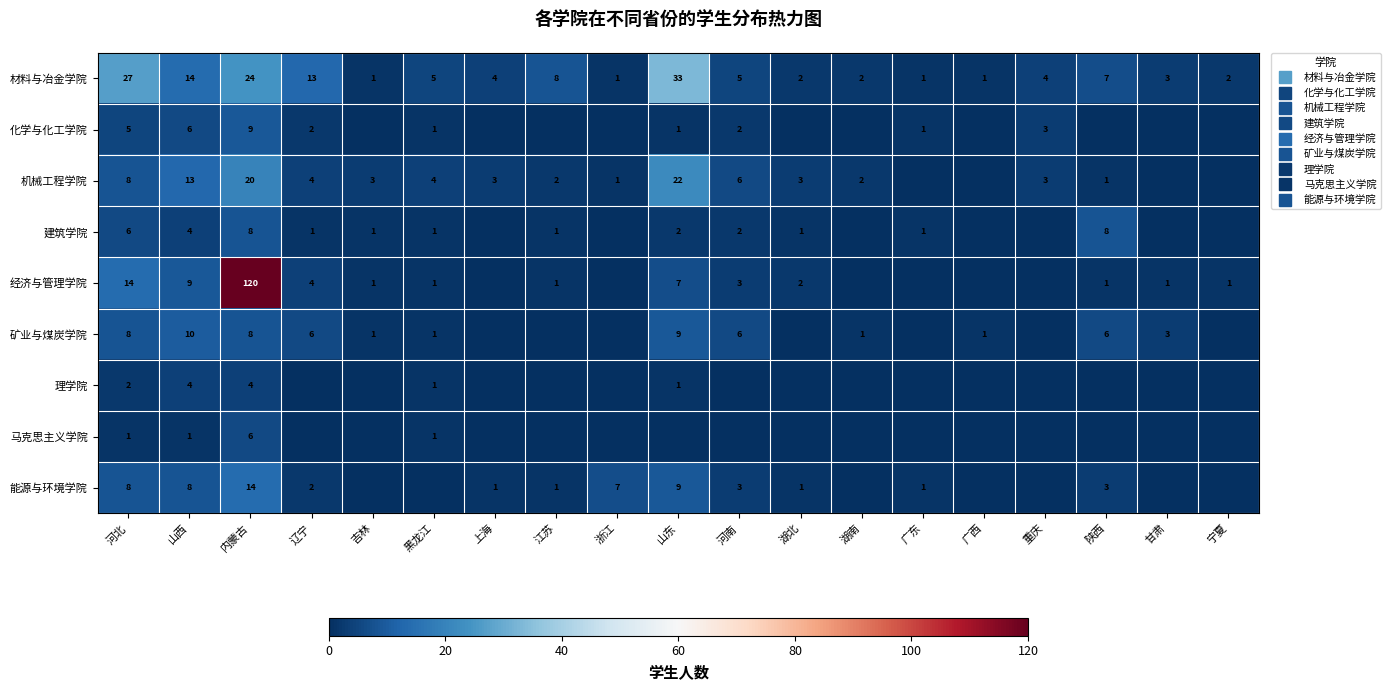

Which category has the highest value in the 化学与化工学院 series?

内蒙古